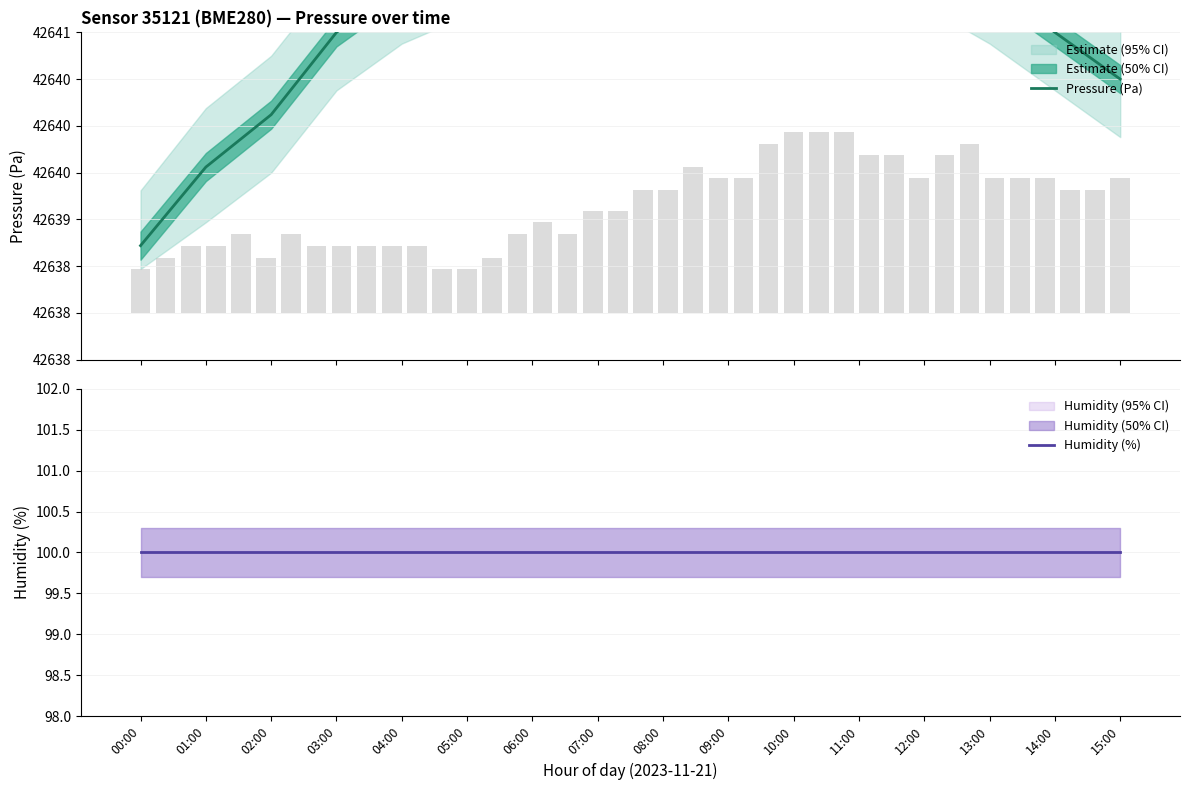

Which series has the largest total across all categories?

Pressure (Pa)